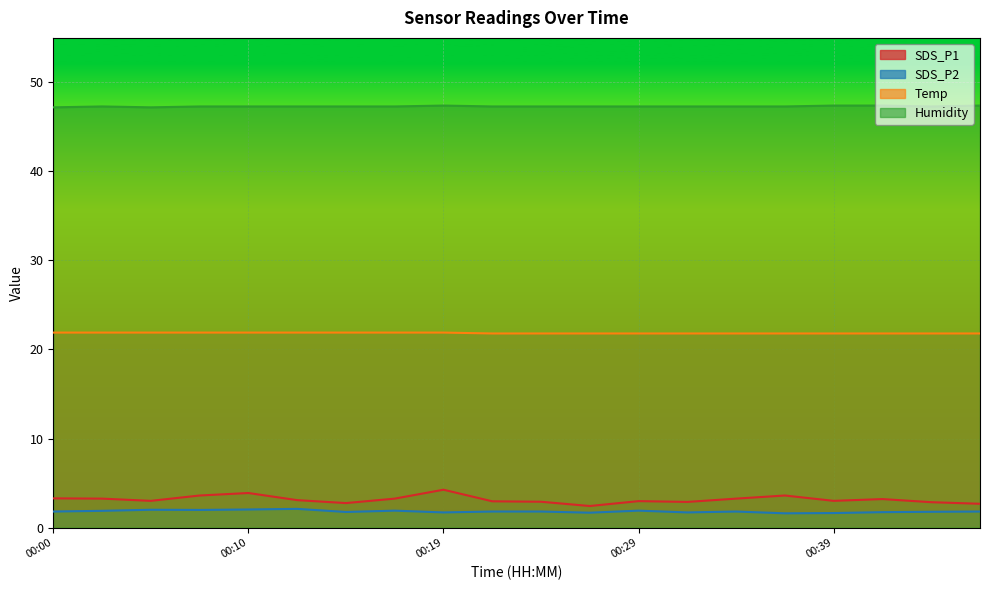

True or false: Humidity and SDS_P2 cross at least once.

False